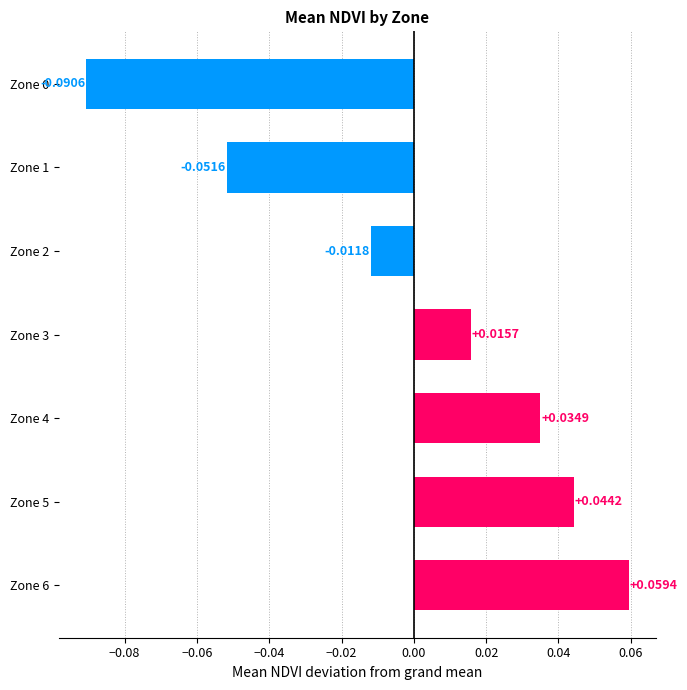

What is the change in value from Zone 1 to Zone 6?

+0.1